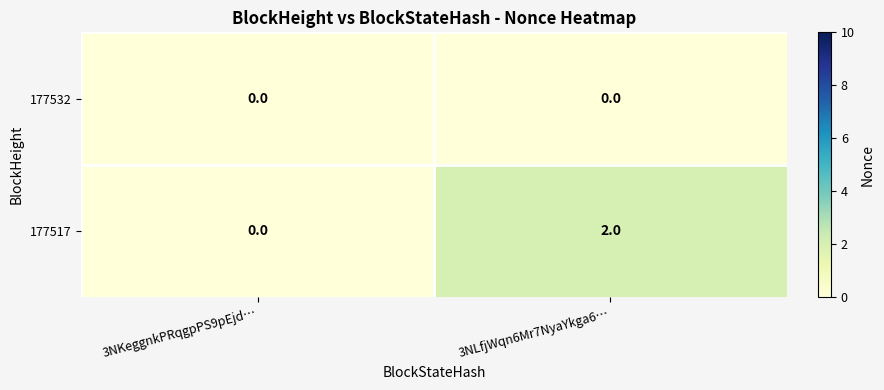

List the series in order of their peak value, lowest first.

177532, 177517